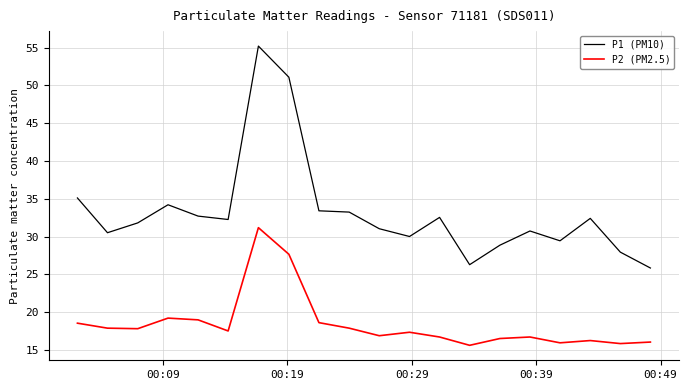

What is the highest value of the P2 (PM2.5) series?

31.2